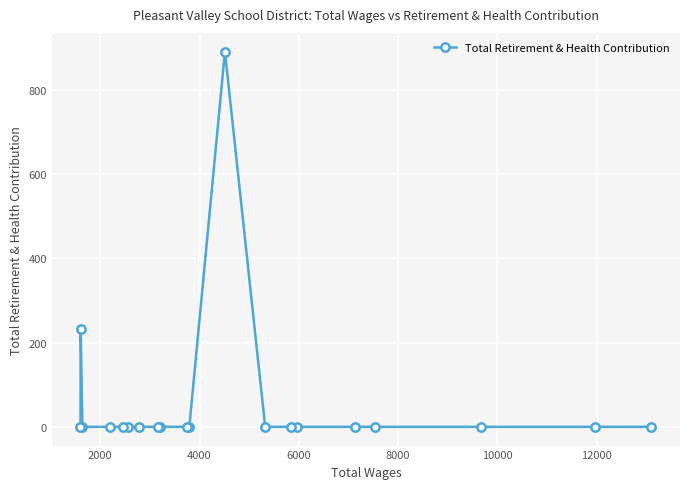

What is the difference between the maximum and minimum values?

890